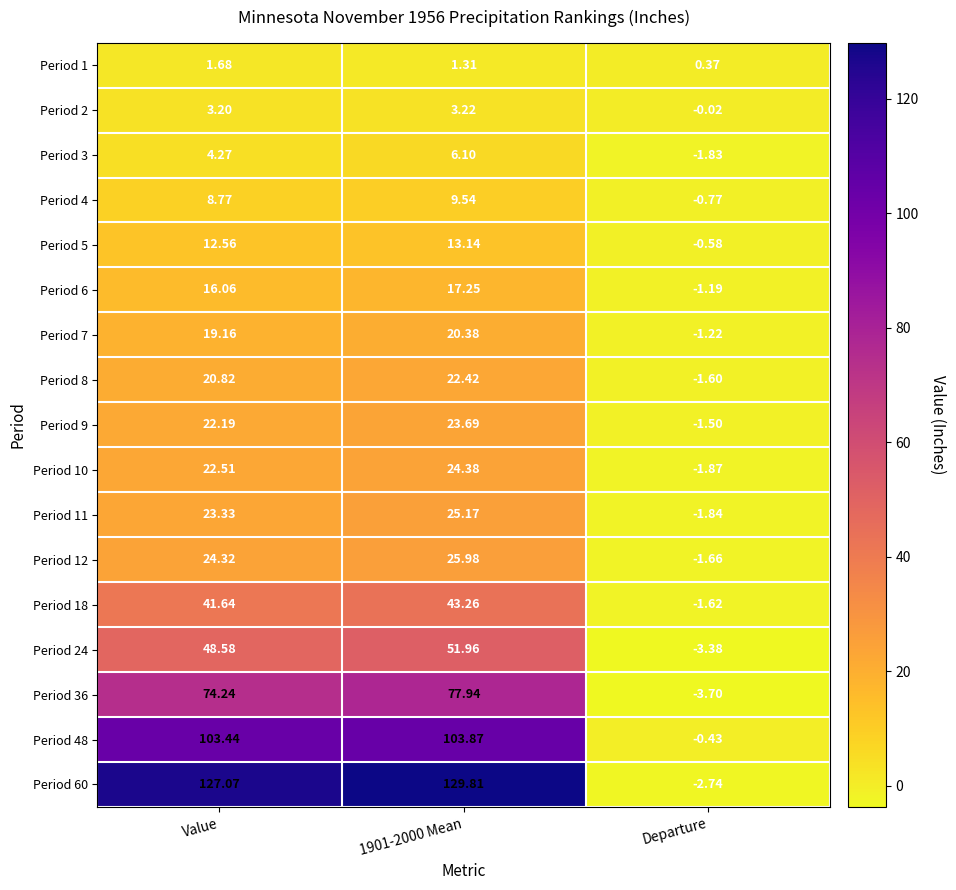

Is the value of Period 11 at 1901-2000 Mean greater than the value of Period 7 at Value?

Yes